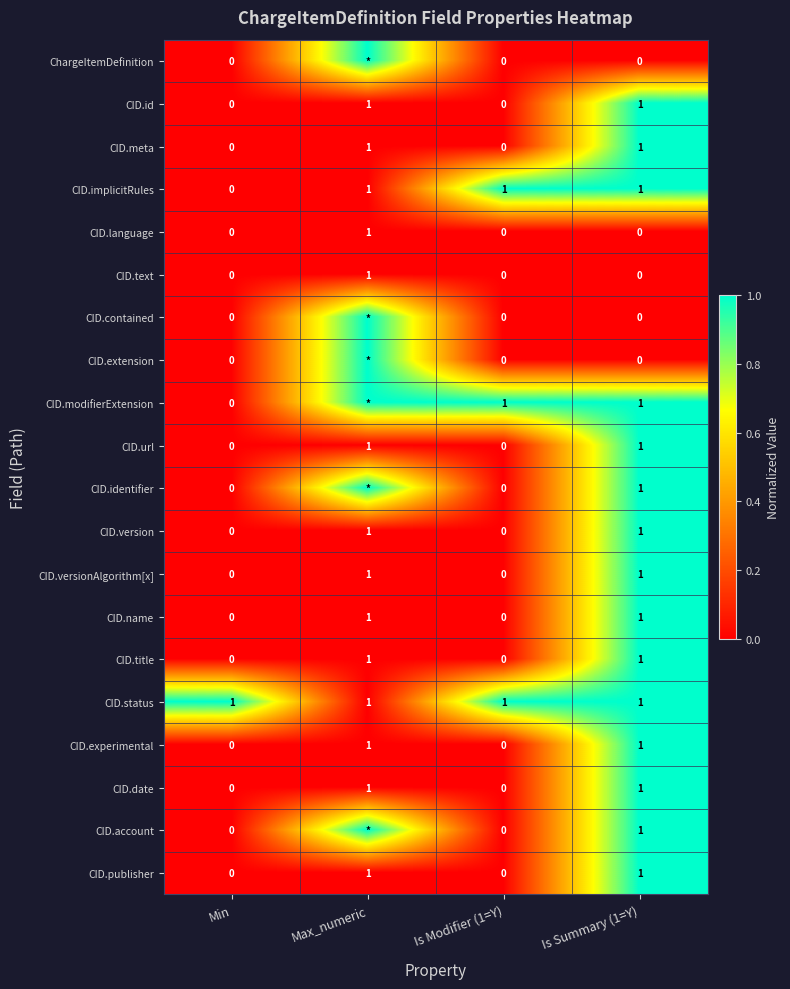

How many values in the CID.implicitRules series are below 1?

1